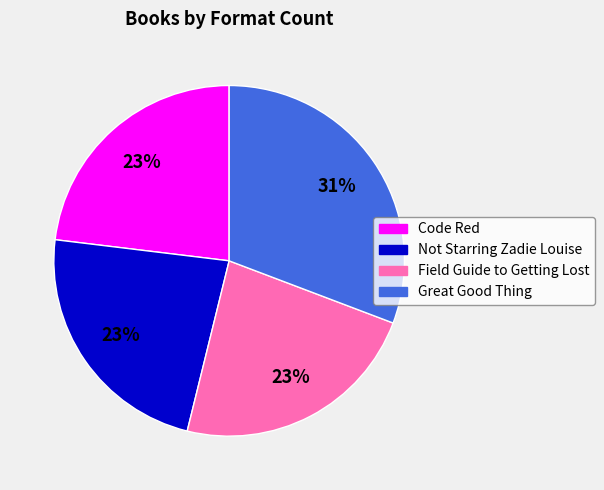

What is the largest slice in the pie chart?

Great Good Thing